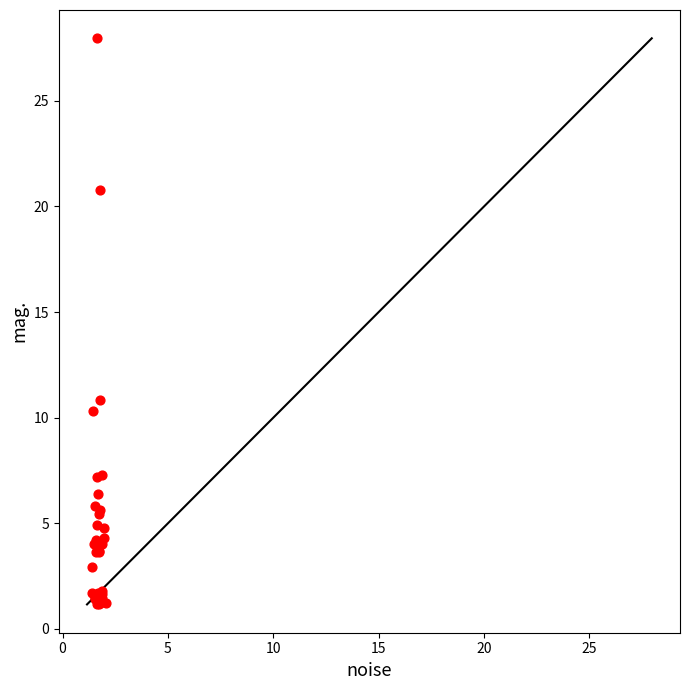

What Y value in the scatter plot is closest to 14?

10.8